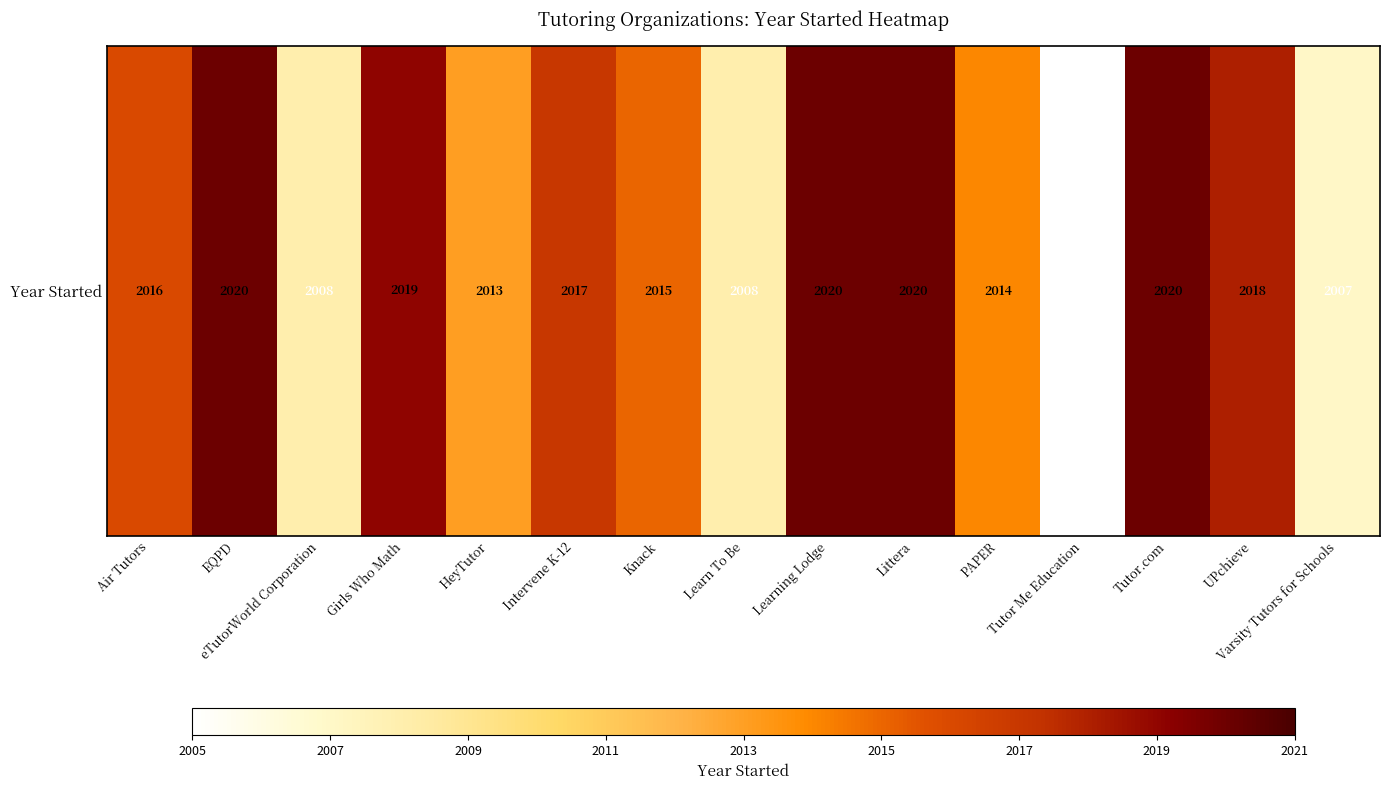

List the labels in order of value, smallest first.

Tutor Me Education, Varsity Tutors for Schools, eTutorWorld Corporation, Learn To Be, HeyTutor, PAPER, Knack, Air Tutors, Intervene K-12, UPchieve, Girls Who Math, EQPD, Learning Lodge, Littera, Tutor.com